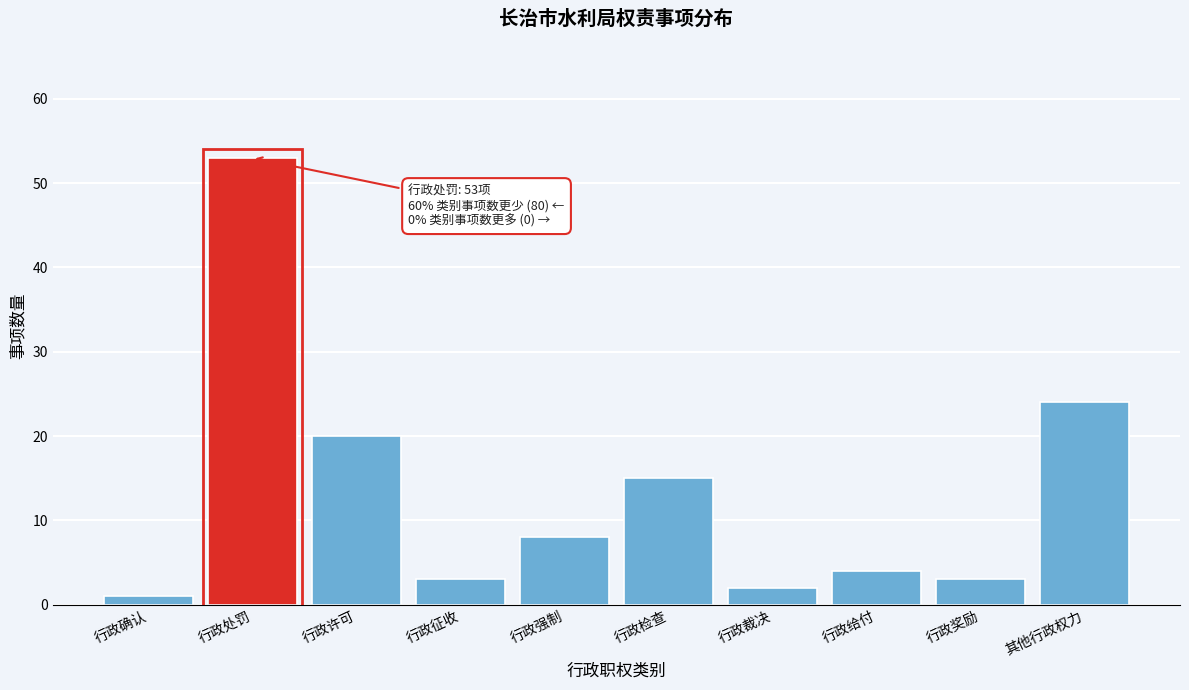

Reading left to right, extract all data points from this chart.

1	53	20	3	8	15	2	4	3	24